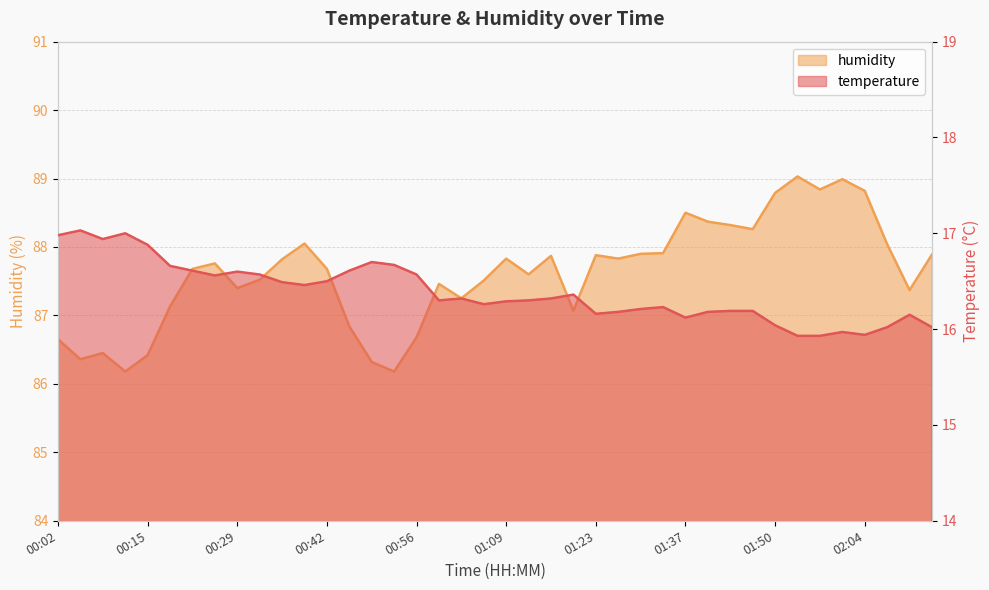

Which category has the highest value across all series?

01:54